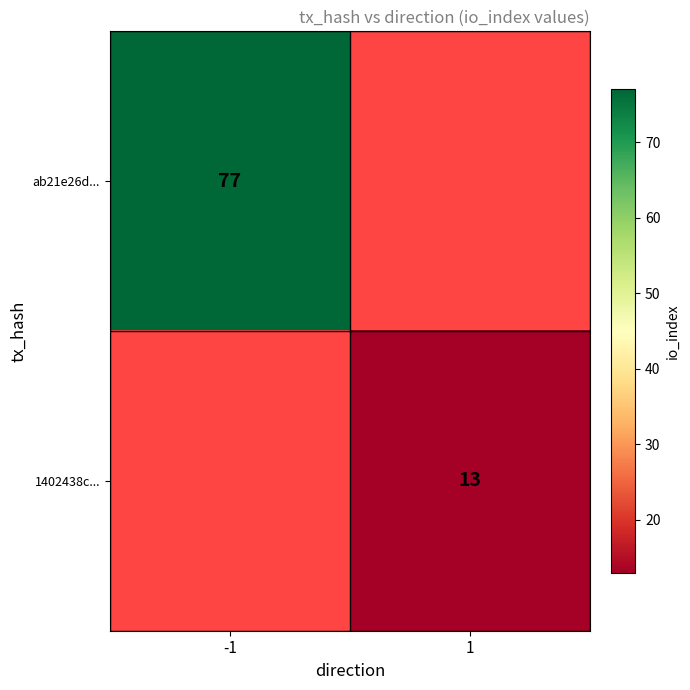

Is the value of 1402438c... at 1 greater than the value of ab21e26d... at -1?

No